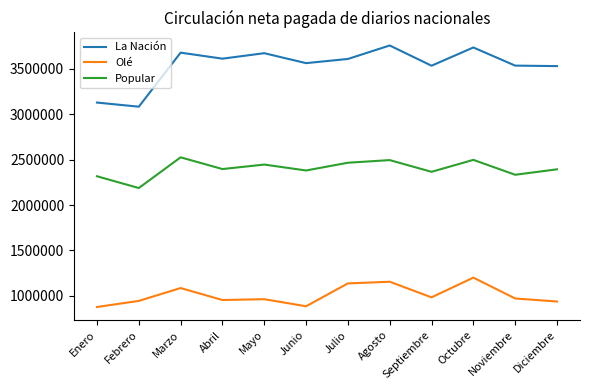

At which label does Popular reach its peak?

Marzo